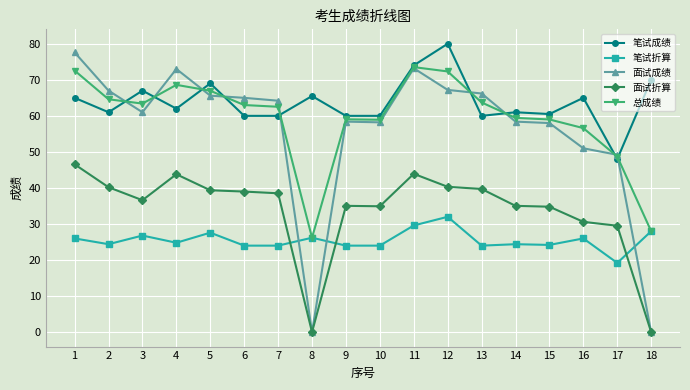

What value does the 笔试折算 series have at 17?

19.2